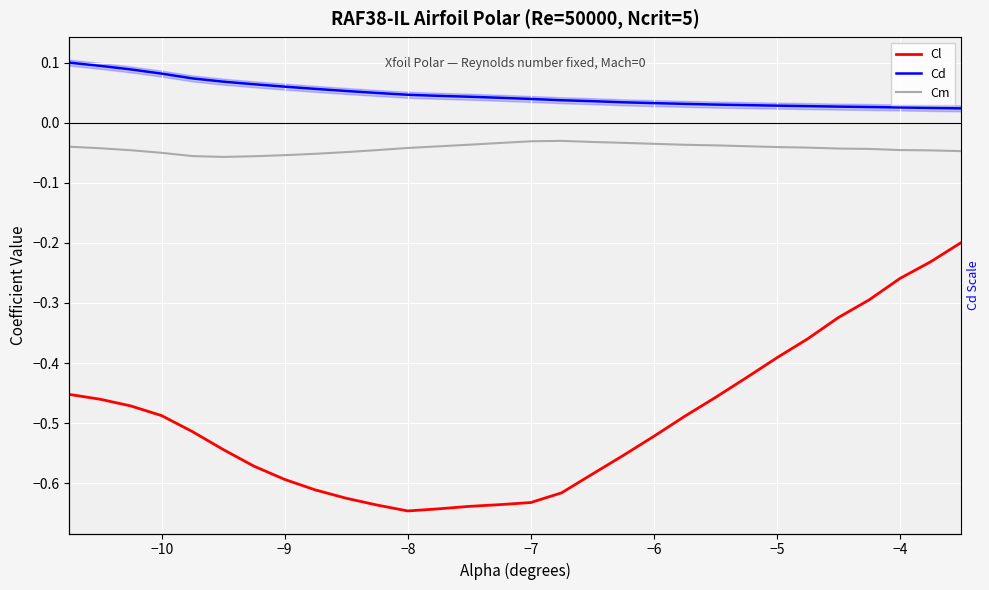

What are all the series names shown in the legend?

Cl, Cd, Cm